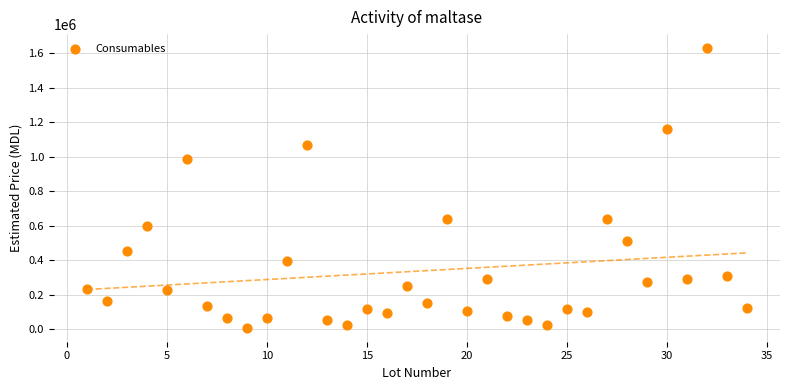

What is the range of X values (max minus min)?

33.0